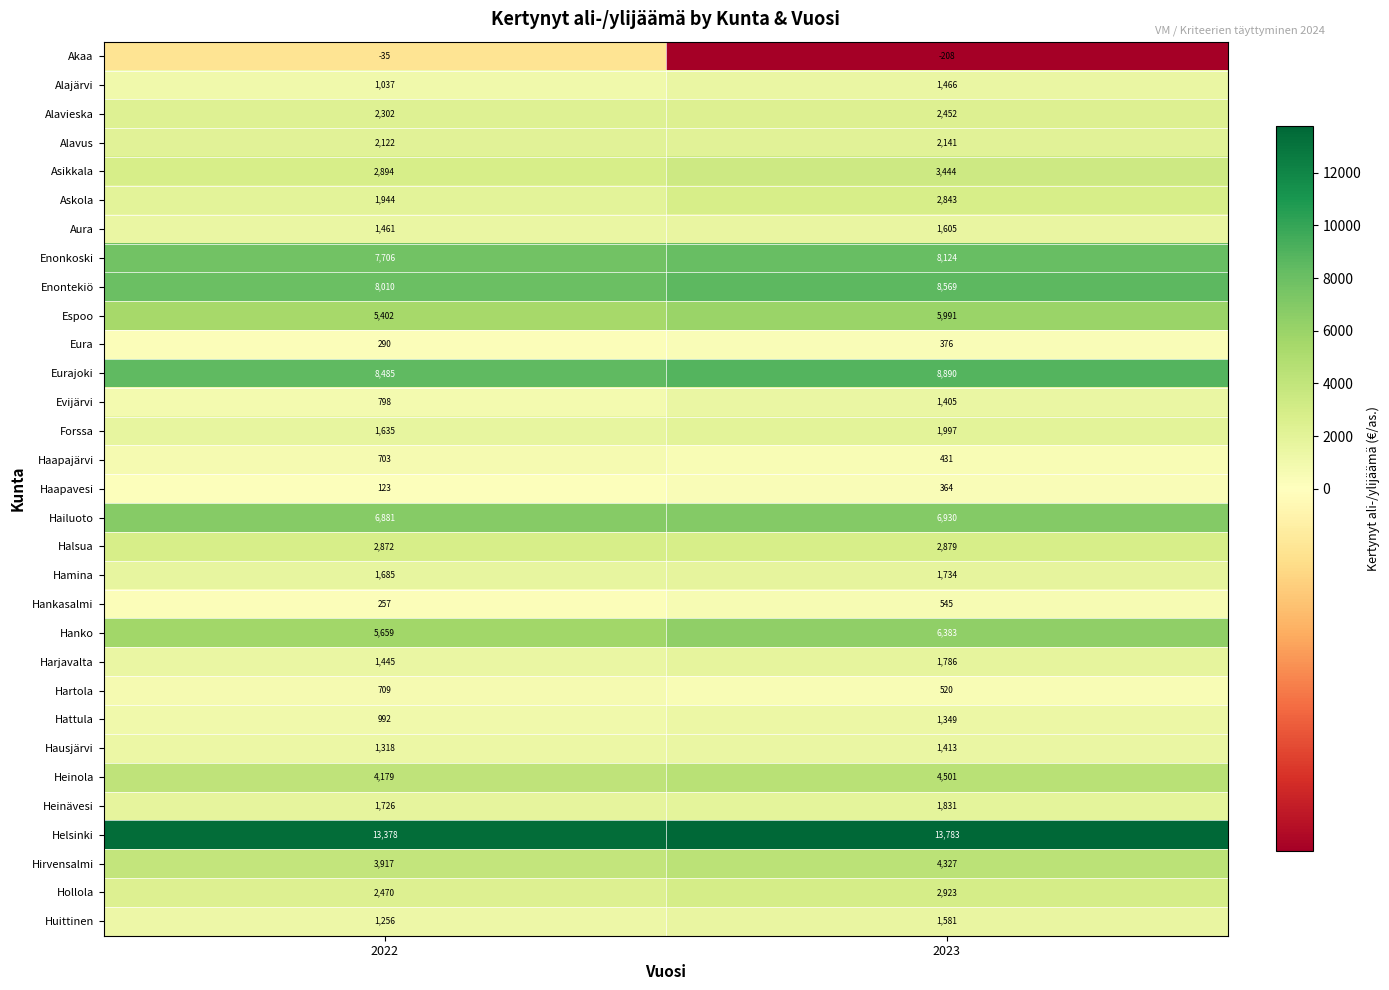

What is the sum of all Hartola values?

1229